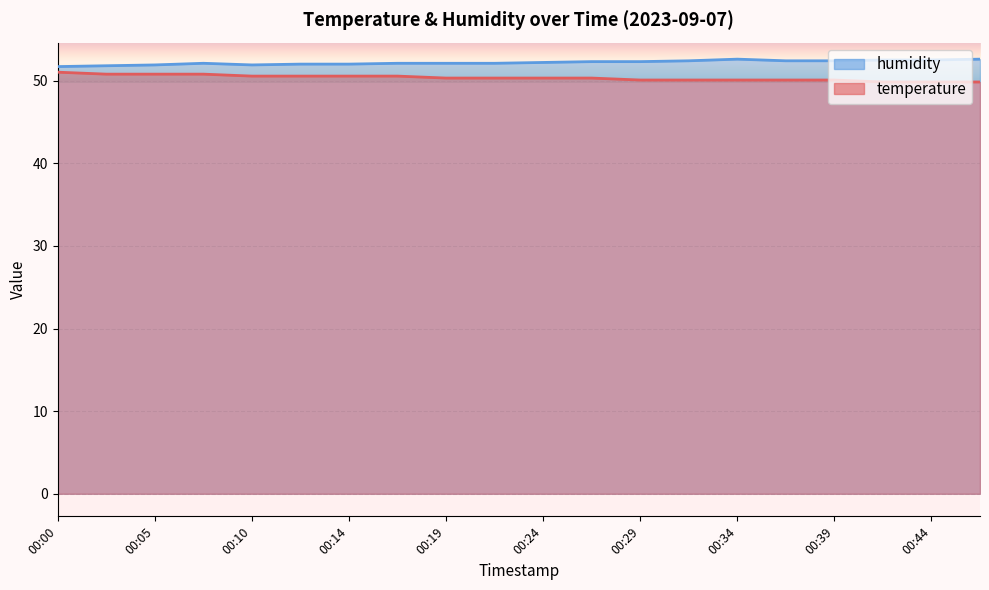

True or false: humidity has a value of 52.6 at 00:34.

True